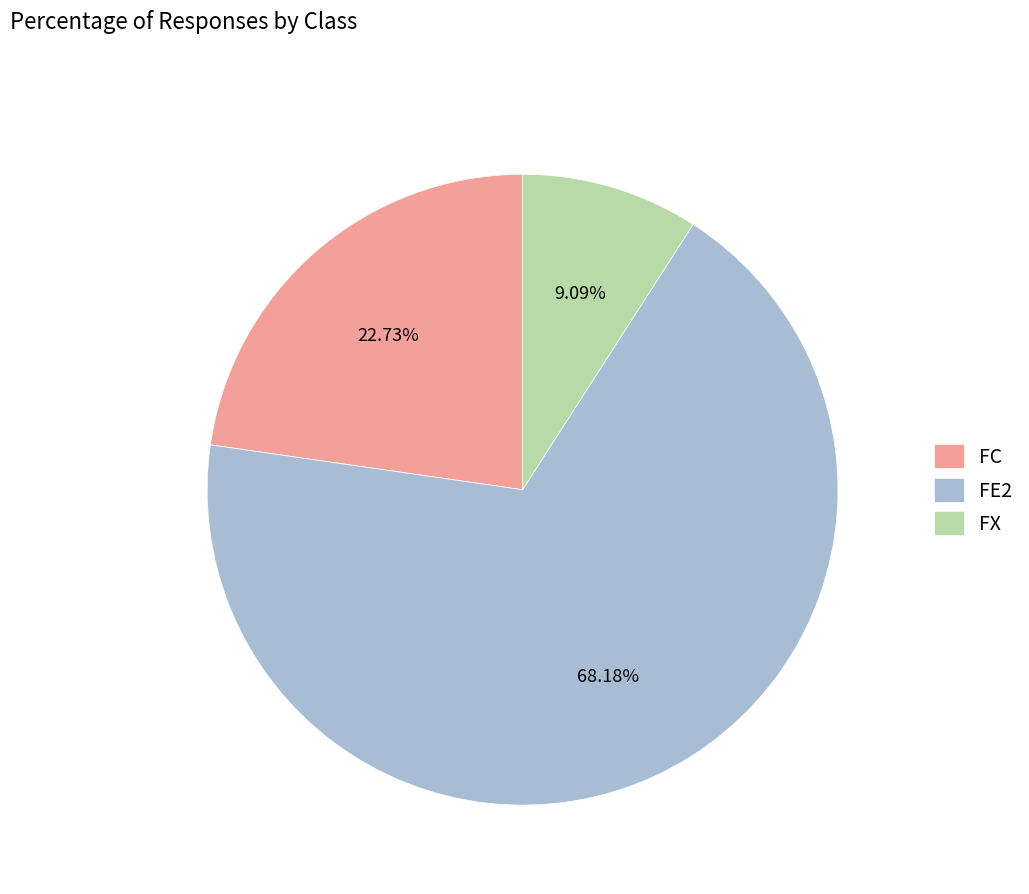

Which slice is the largest?

FE2